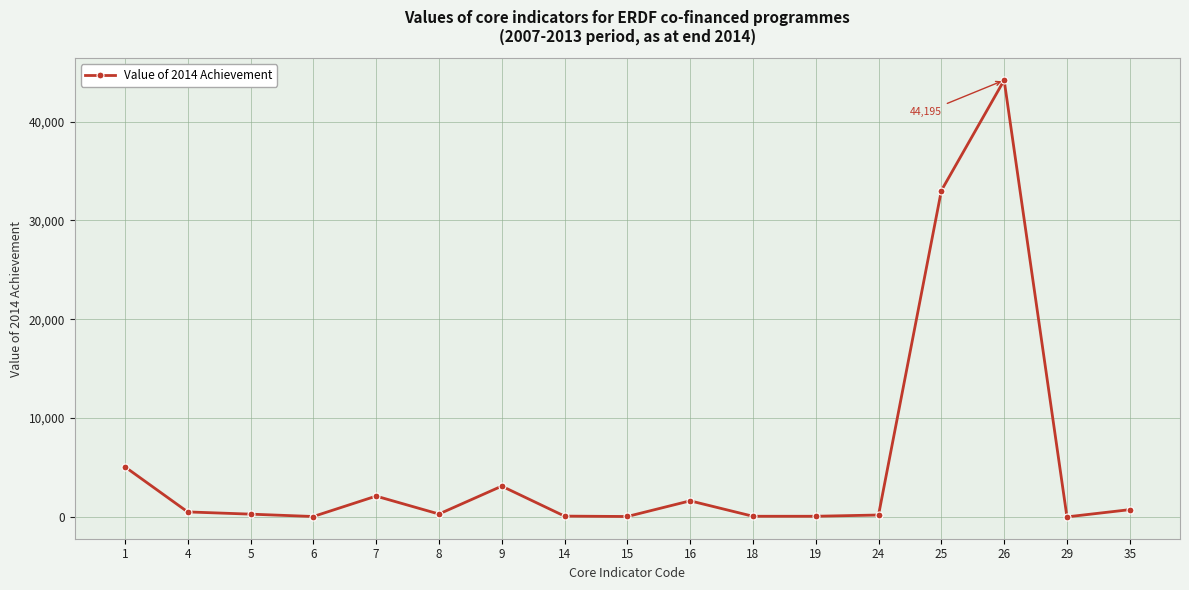

True or false: there are more than 1 points higher than both neighbors.

True